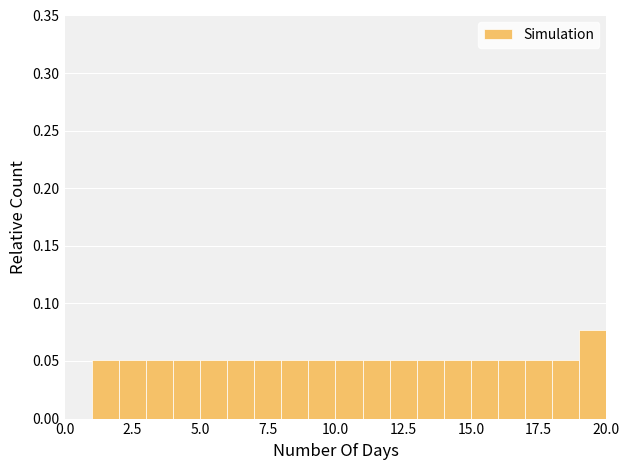

Read against the x-axis, roughly where is the centre of the tallest bar?

19.5